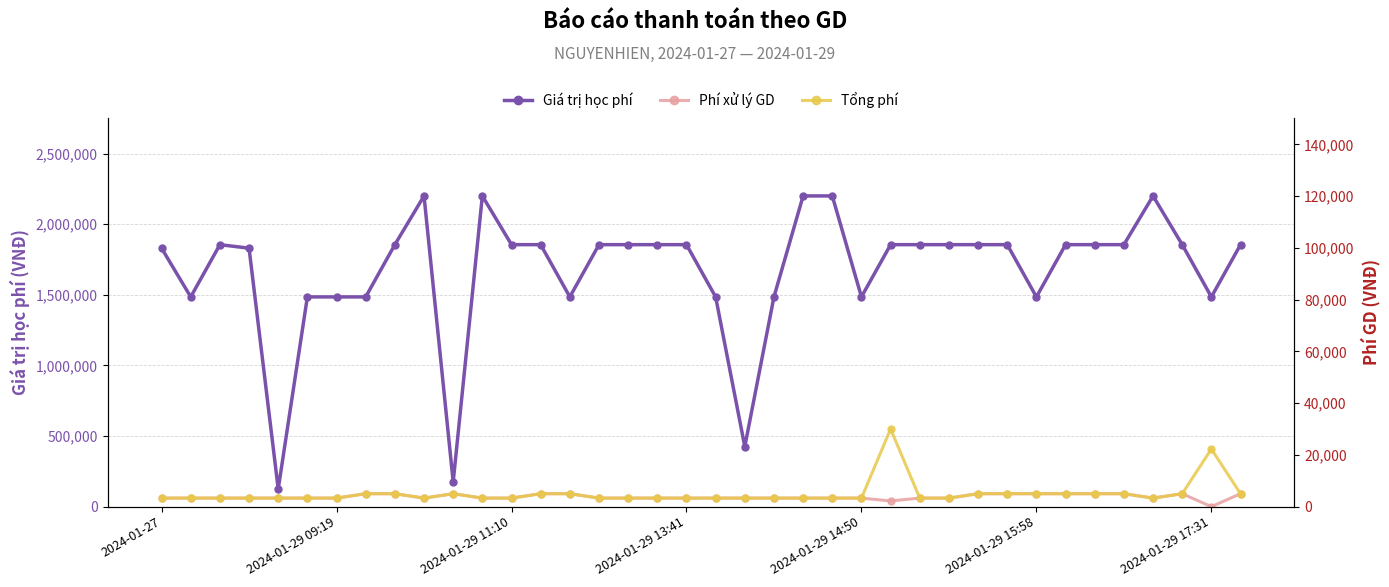

What is the difference between the Phí xử lý GD values at 32 and 19?

1700